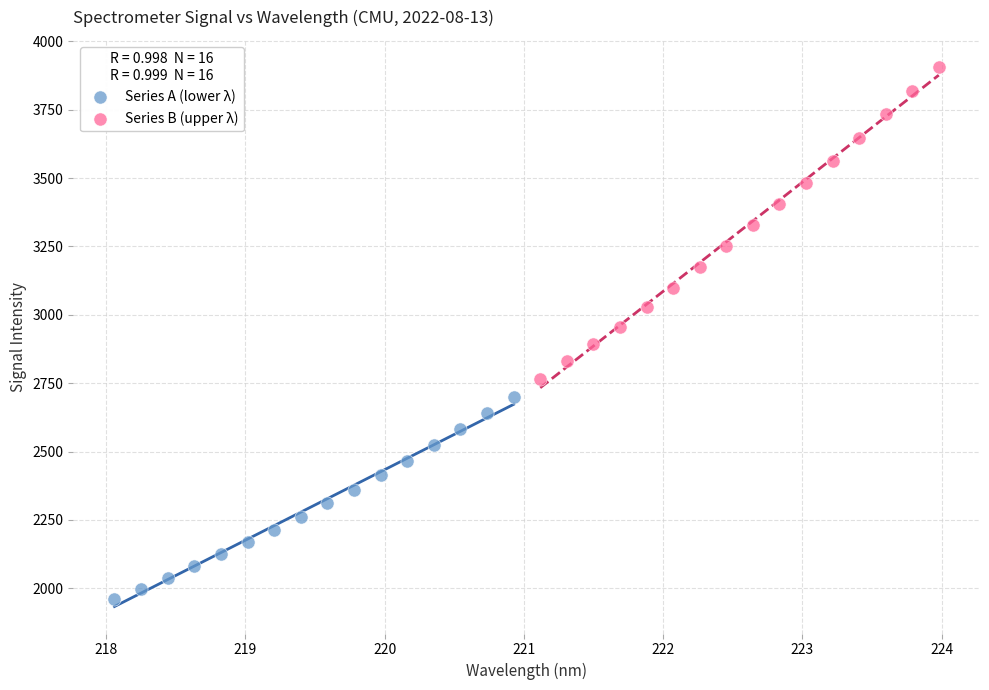

Which series contains the highest Y value?

Series B (upper λ)